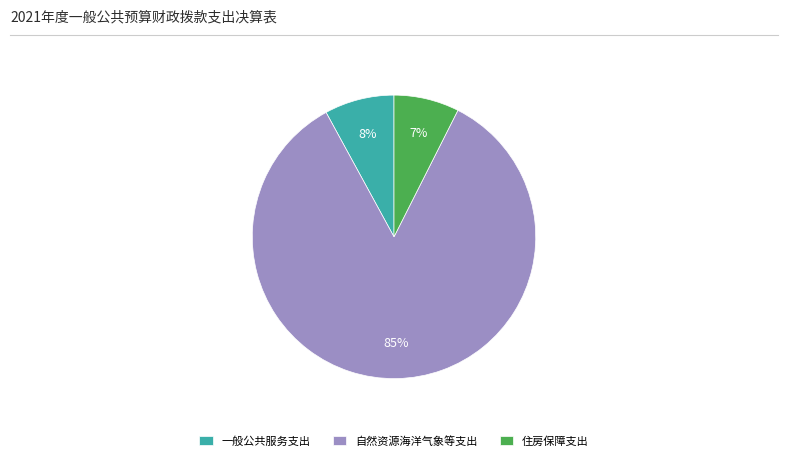

What is the ratio of the value at 住房保障支出 to the value at 自然资源海洋气象等支出?

0.1